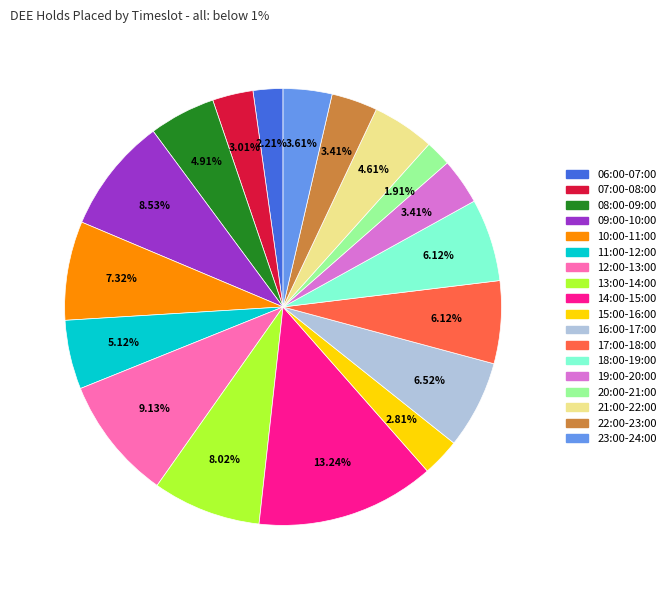

Count the number of slices in the pie.

18